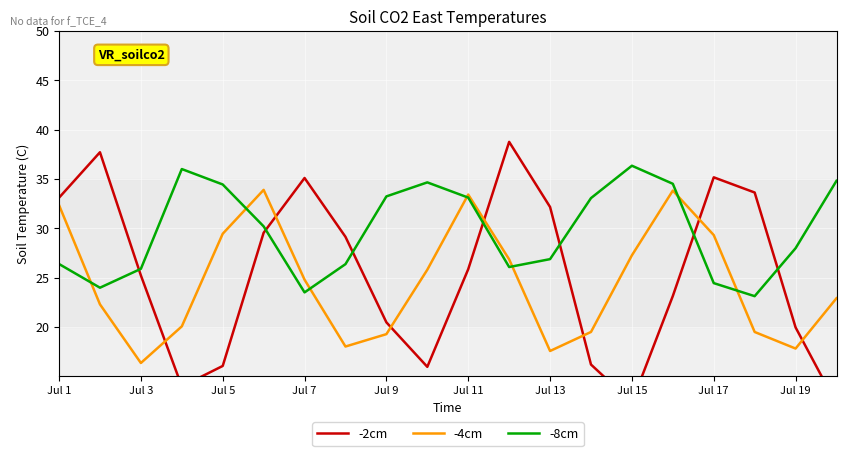

Which series has the largest range (max minus min)?

-2cm